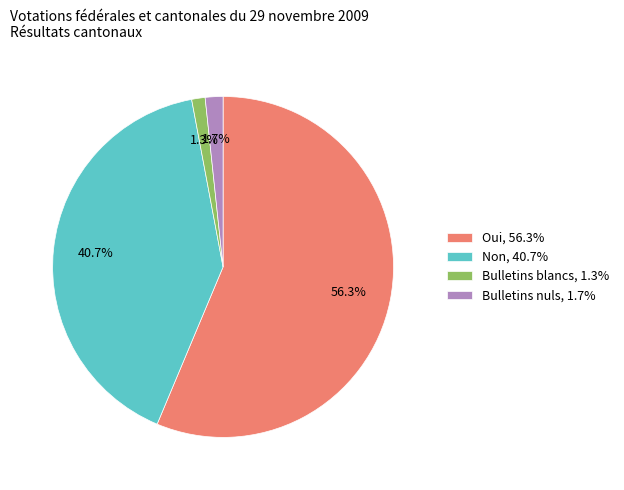

Which has a higher value, Bulletins blancs, 1.3% or Non, 40.7%?

Non, 40.7%